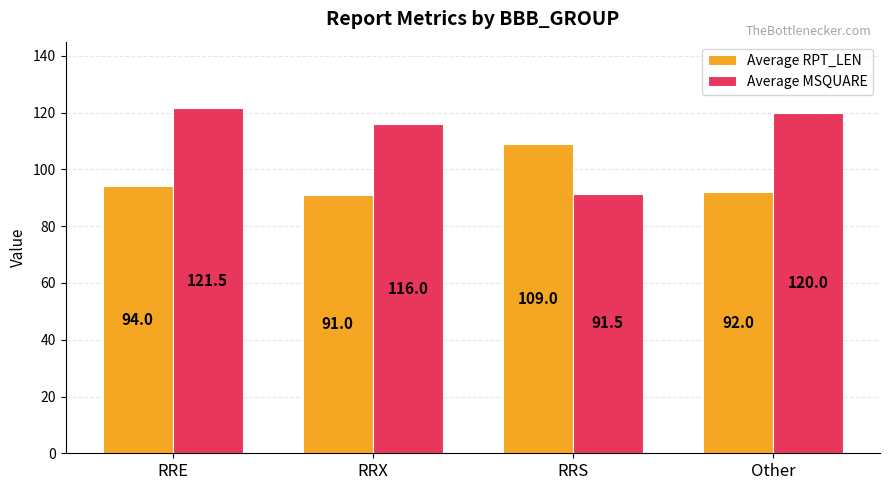

What is the label of the 4th bar from the right?

RRE